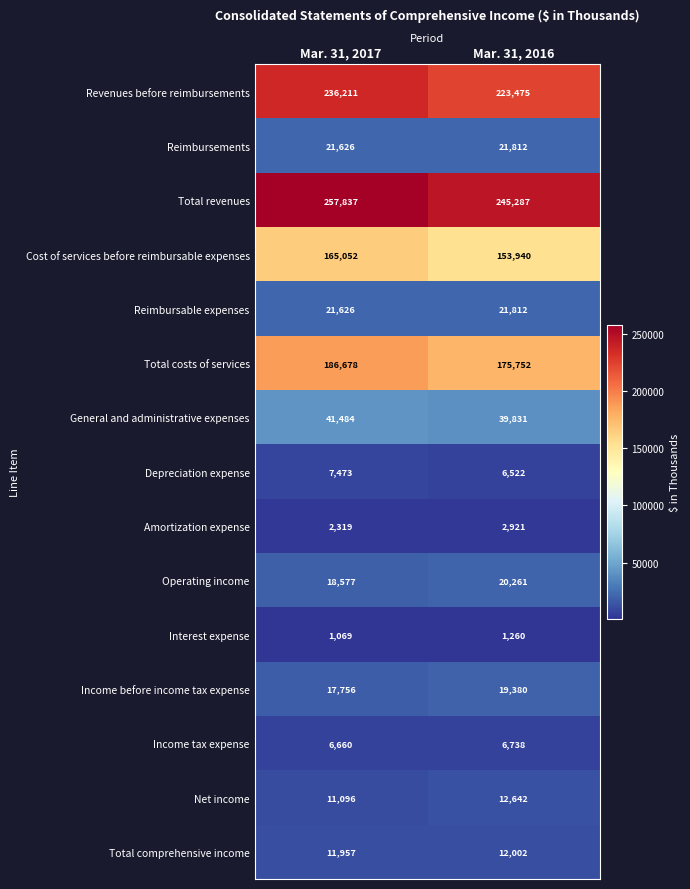

Rank the categories by General and administrative expenses value from lowest to highest.

Mar. 31, 2016, Mar. 31, 2017